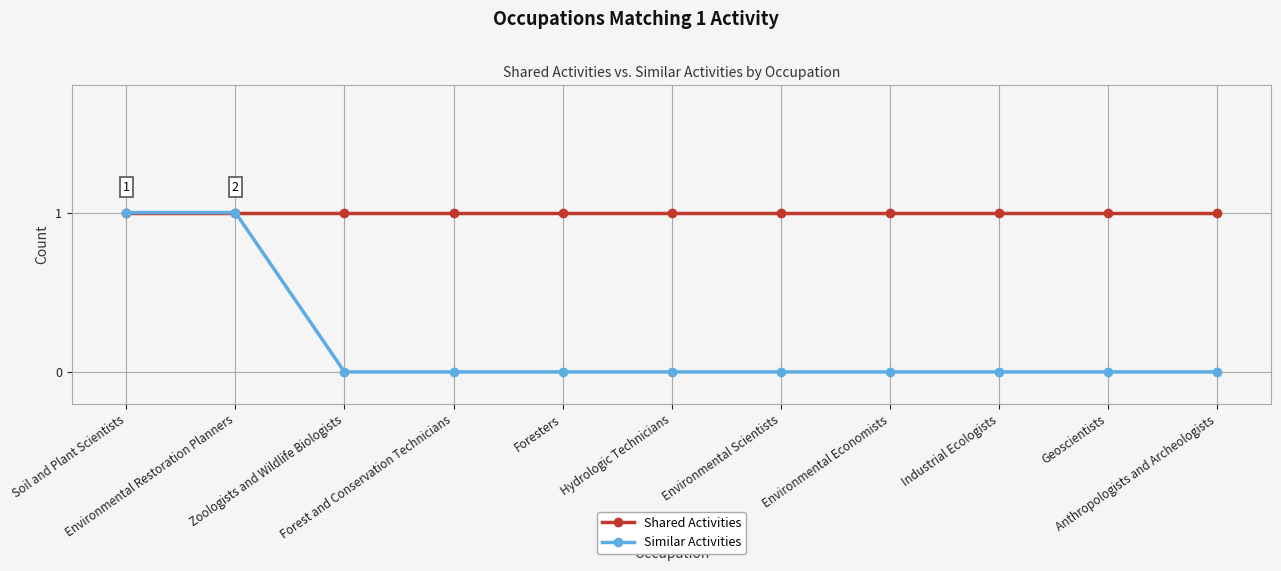

Reading right to left, transcribe all the data shown in this chart.

Shared Activities: Anthropologists and Archeologists=1	Geoscientists=1	Industrial Ecologists=1	Environmental Economists=1	Environmental Scientists=1	Hydrologic Technicians=1	Foresters=1	Forest and Conservation Technicians=1	Zoologists and Wildlife Biologists=1	Environmental Restoration Planners=1	Soil and Plant Scientists=1
Similar Activities: Anthropologists and Archeologists=0	Geoscientists=0	Industrial Ecologists=0	Environmental Economists=0	Environmental Scientists=0	Hydrologic Technicians=0	Foresters=0	Forest and Conservation Technicians=0	Zoologists and Wildlife Biologists=0	Environmental Restoration Planners=1	Soil and Plant Scientists=1